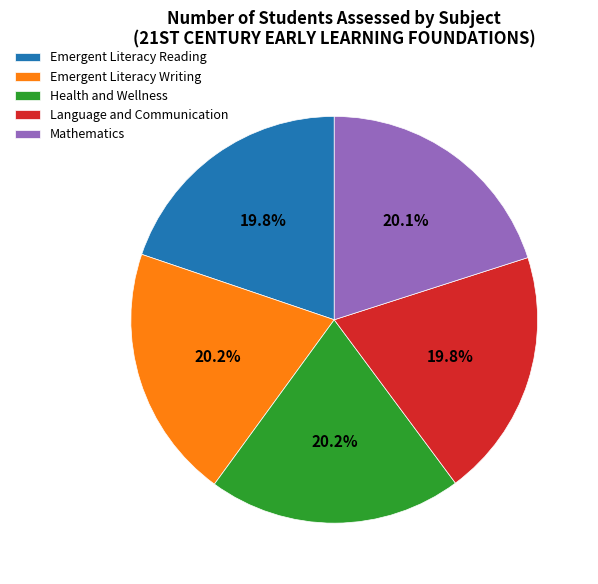

Count the number of slices in the pie.

5